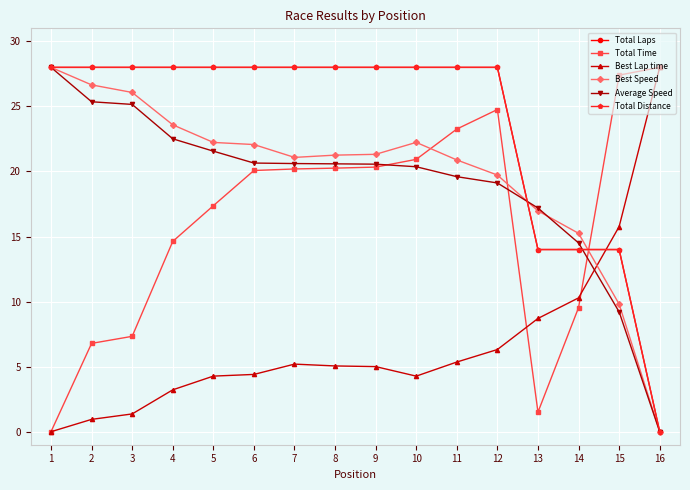

At which label does Best Lap time reach its minimum?

1